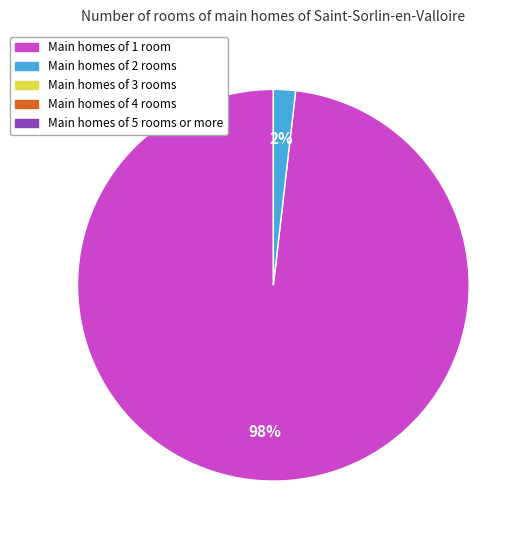

To the nearest percent, what is the difference between the largest and smallest slice percentages?

96%